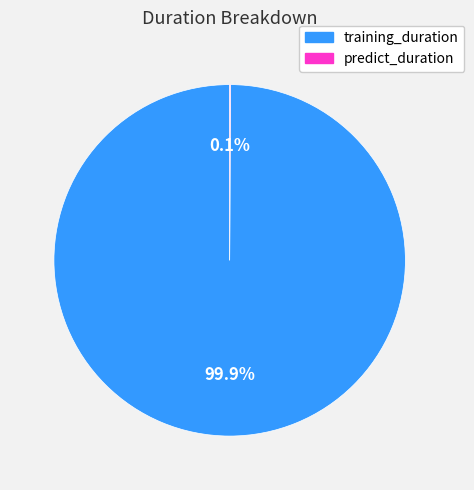

To the nearest percent, what percentage of the pie is training_duration?

100%